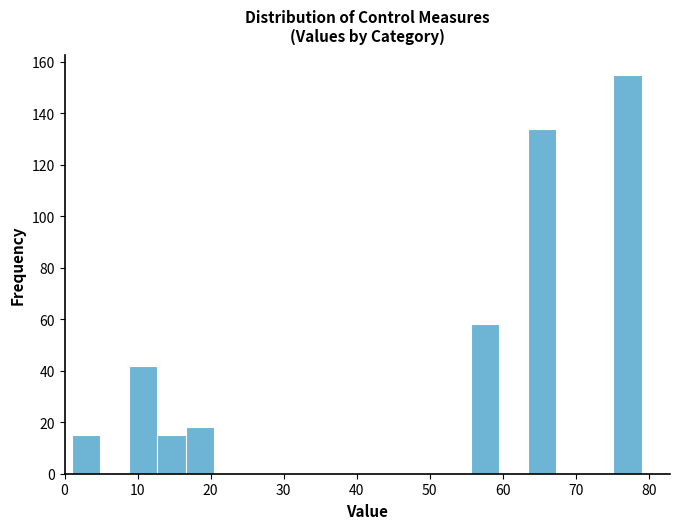

Read against the x-axis, roughly where is the centre of the tallest bar?

77